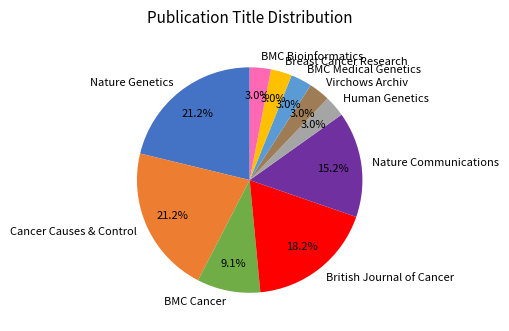

What percentage is NOT represented by Cancer Causes & Control?

78.8%